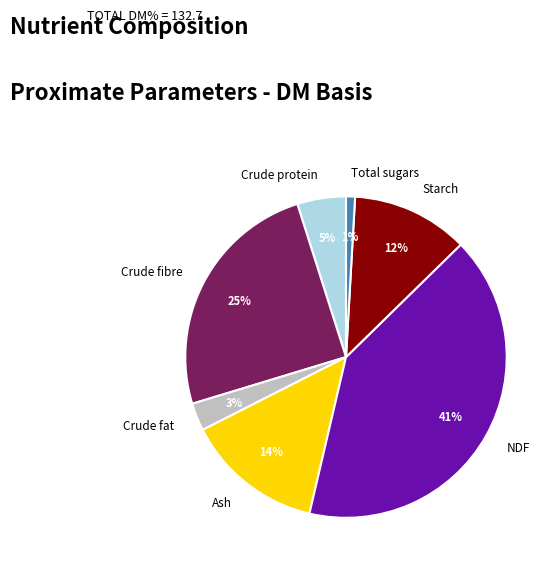

What percentage is the Ash slice, to the nearest percent?

14%